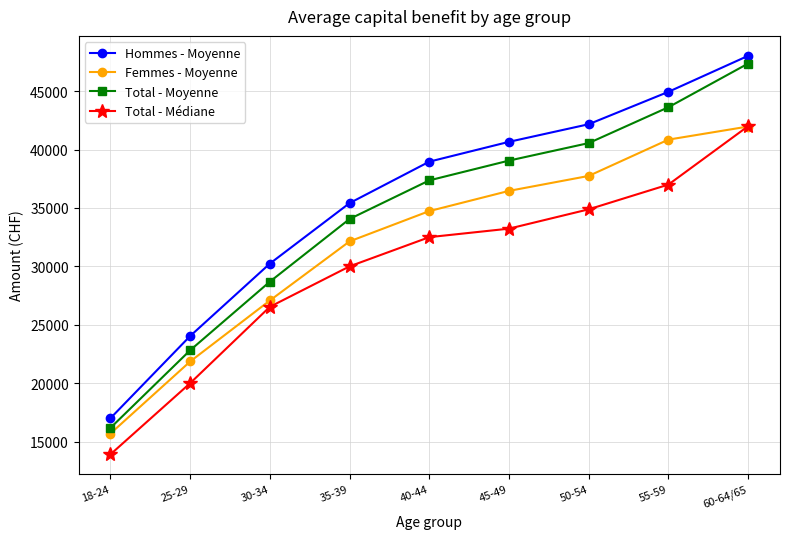

What is the approximate value of Hommes - Moyenne at 18-24?

17000.4